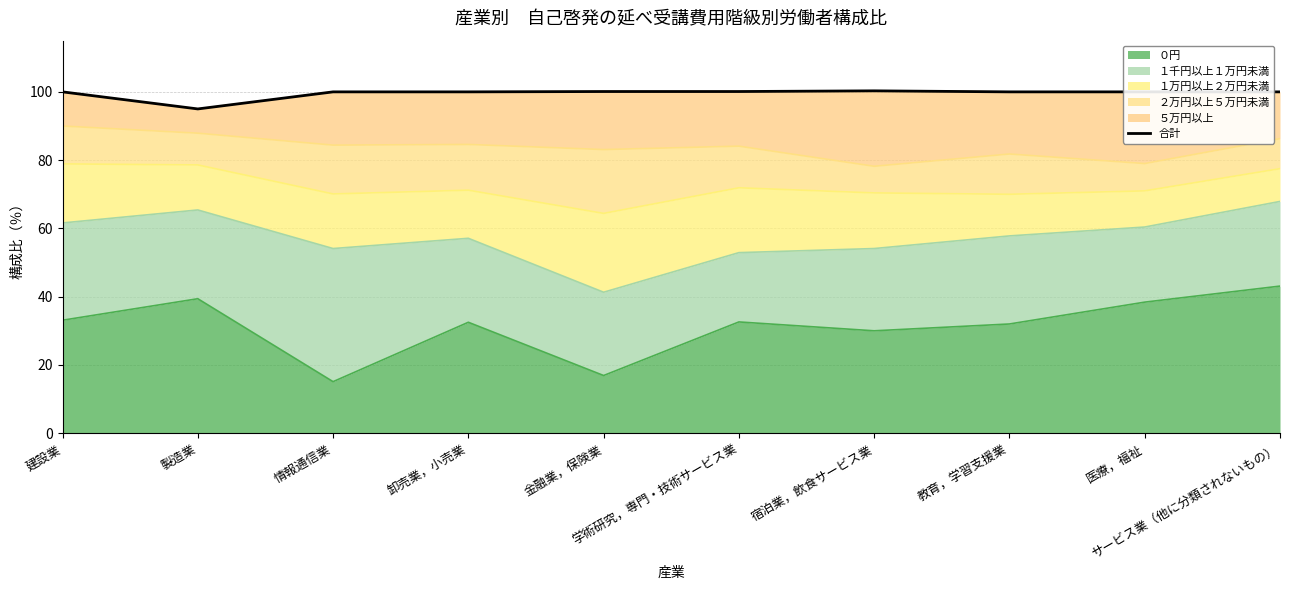

What is the maximum value shown in the chart?

100.3